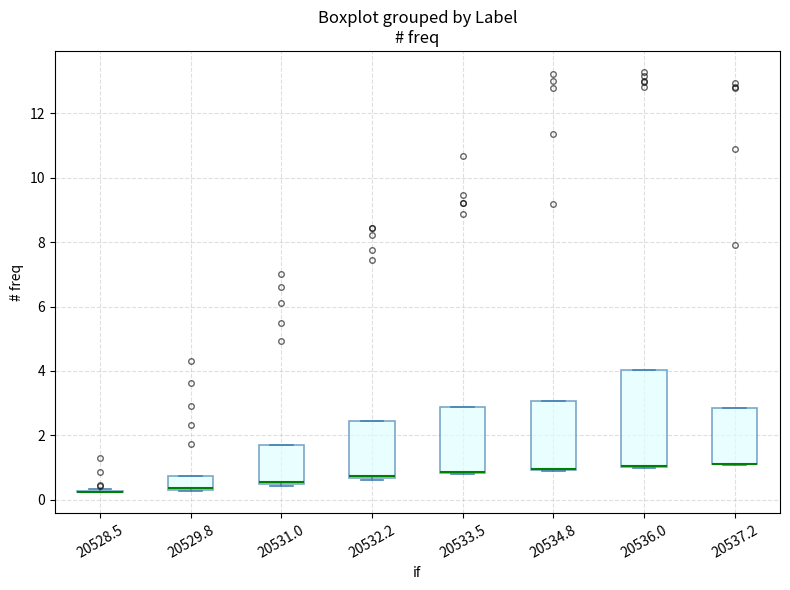

Where is the upper edge of the box at x = 20529.8 on the y-axis? The values are not printed on the chart, so give them approximately, as read against the axis.

0.8